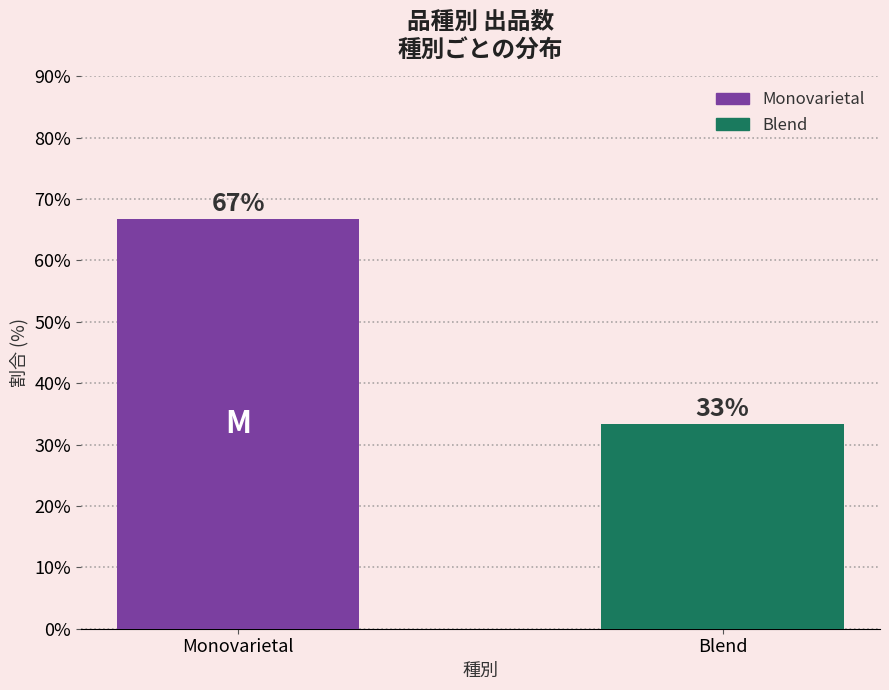

What is the value of the 2nd bar from the left?

0.3